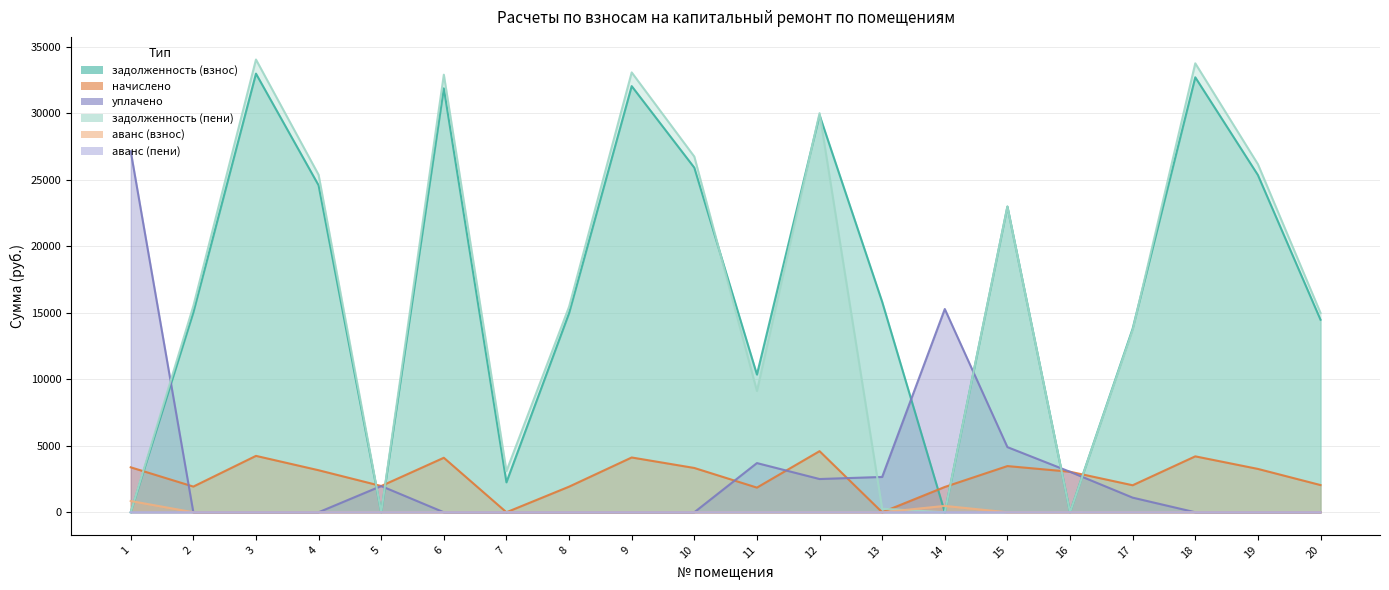

Reading left to right, what are all the values shown in this chart?

задолженность (взнос): 1=0.0	2=15030.8	3=32990.3	4=24590.8	5=0.0	6=31885.1	7=2249.6	8=14975.4	9=32050.8	10=25917.1	11=10356.8	12=29871.3	13=15828.1	14=0.0	15=22991.3	16=0.0	17=13804.3	18=32714.0	19=25364.5	20=14480.8
уплачено: 1=27150.0	2=0.0	3=0.0	4=0.0	5=1971.9	6=0.0	7=0.0	8=0.0	9=0.0	10=0.0	11=3700.0	12=2500.0	13=2656.0	14=15287.0	15=4900.0	16=3043.0	17=1100.0	18=0.0	19=0.0	20=0.0
задолженность (пени): 1=0.0	2=15513.8	3=34050.6	4=25381.1	5=3.1	6=32909.9	7=3093.2	8=15456.7	9=33080.9	10=26750.0	11=9120.4	12=30020.4	13=267.0	14=0.0	15=22990.8	16=0.0	17=13712.2	18=33765.4	19=26179.7	20=14992.3
аванс (взнос): 1=846.3	2=0.0	3=0.0	4=0.0	5=1.5	6=0.0	7=0.0	8=0.0	9=0.0	10=0.0	11=0.0	12=0.0	13=0.0	14=477.3	15=0.0	16=1.2	17=0.0	18=0.0	19=0.0	20=0.0
аванс (пени): 1=1.0	2=0.0	3=0.0	4=0.0	5=0.0	6=0.0	7=0.0	8=0.0	9=0.0	10=0.0	11=0.0	12=0.0	13=0.0	14=1.4	15=0.0	16=1.3	17=0.0	18=0.0	19=0.0	20=0.0